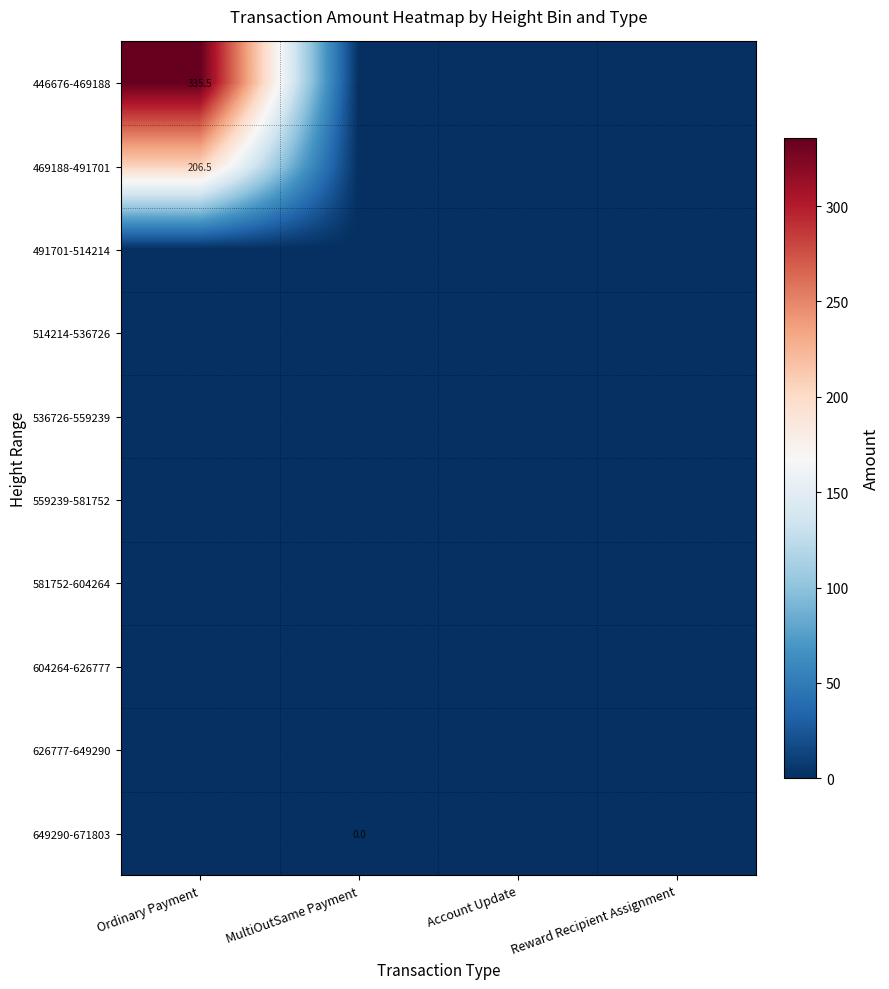

How many data points does each series have?

4